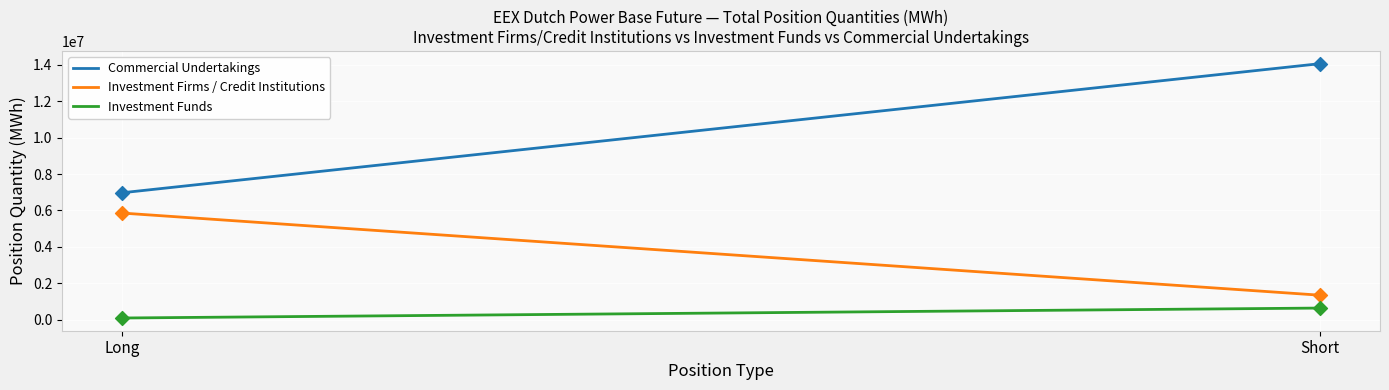

At how many categories does at least one series exceed 6557711?

50